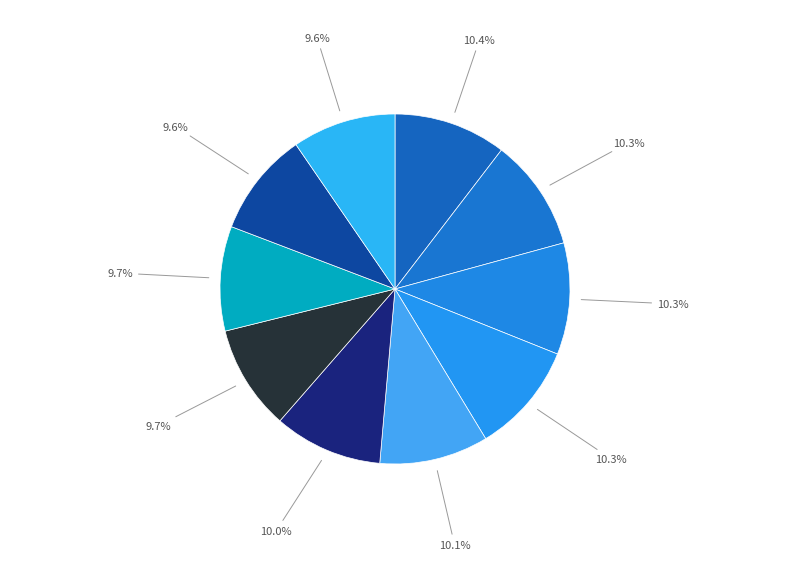

Count the number of slices in the pie.

10